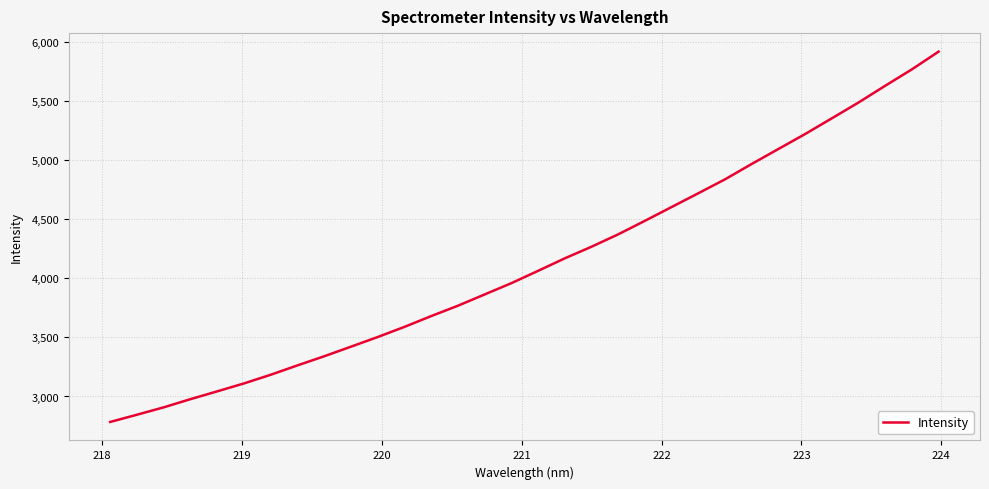

What is the smallest value displayed?

2784.6